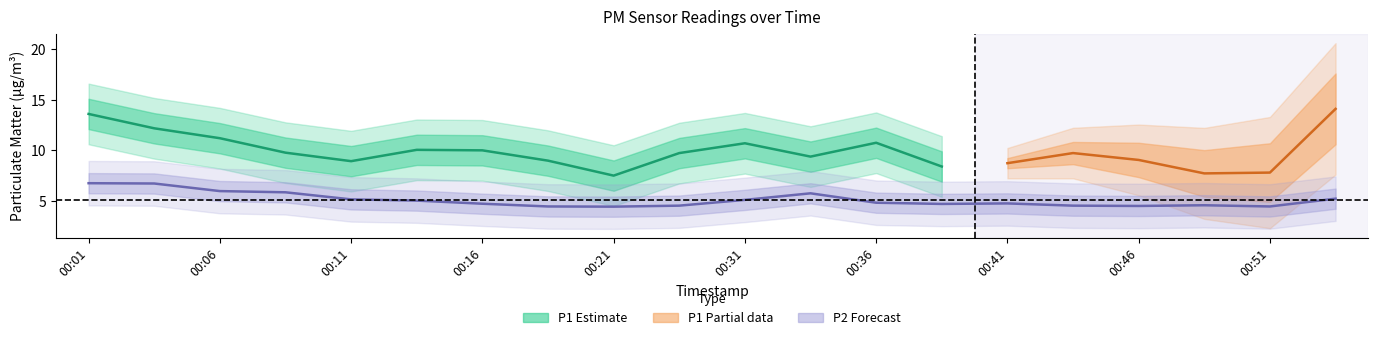

Rank the categories by value from highest to lowest.

00:01, 00:04, 00:06, 00:09, 00:34, 00:54, 00:11, 00:31, 00:14, 00:36, 00:41, 00:16, 00:39, 00:49, 00:26, 00:44, 00:46, 00:19, 00:51, 00:21